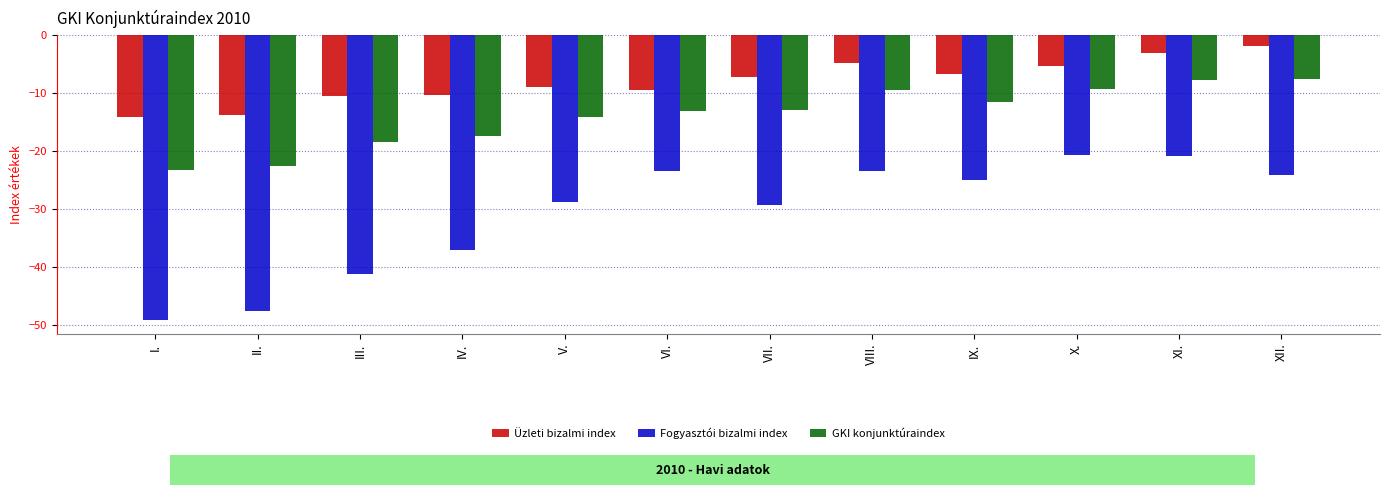

True or false: Üzleti bizalmi index has a value of -5.2 at X..

True